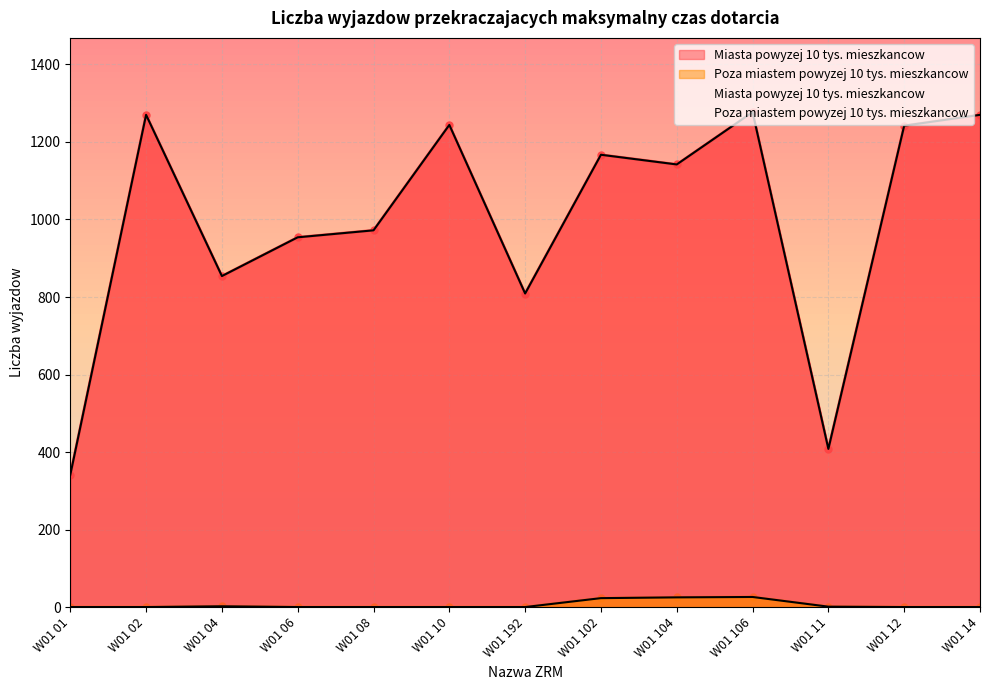

How many data points in Miasta powyzej 10 tys. mieszkancow are less than 1142?

6